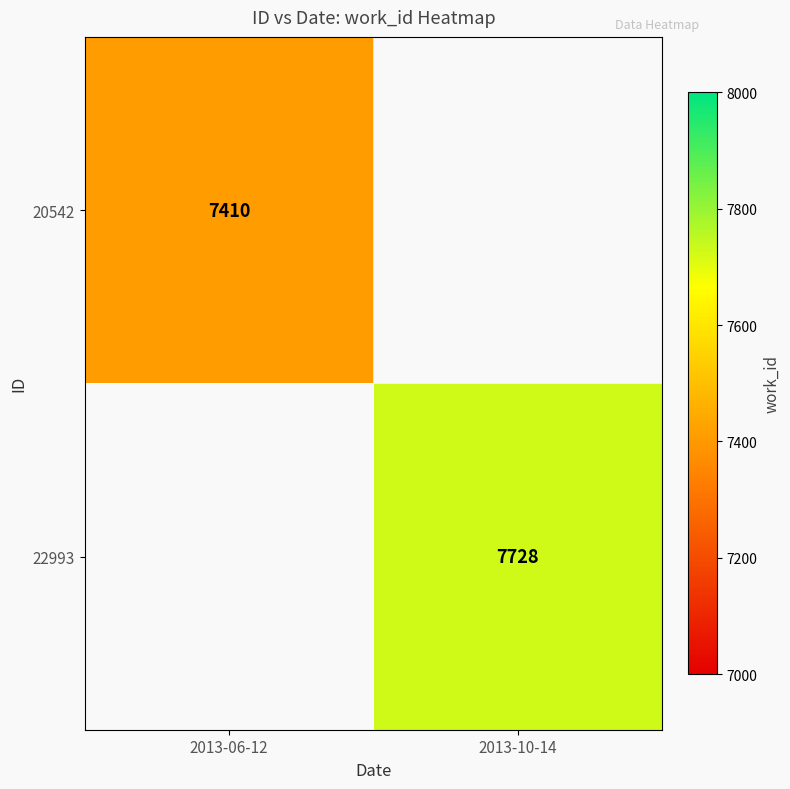

At which category is the sum across all series the highest?

2013-10-14